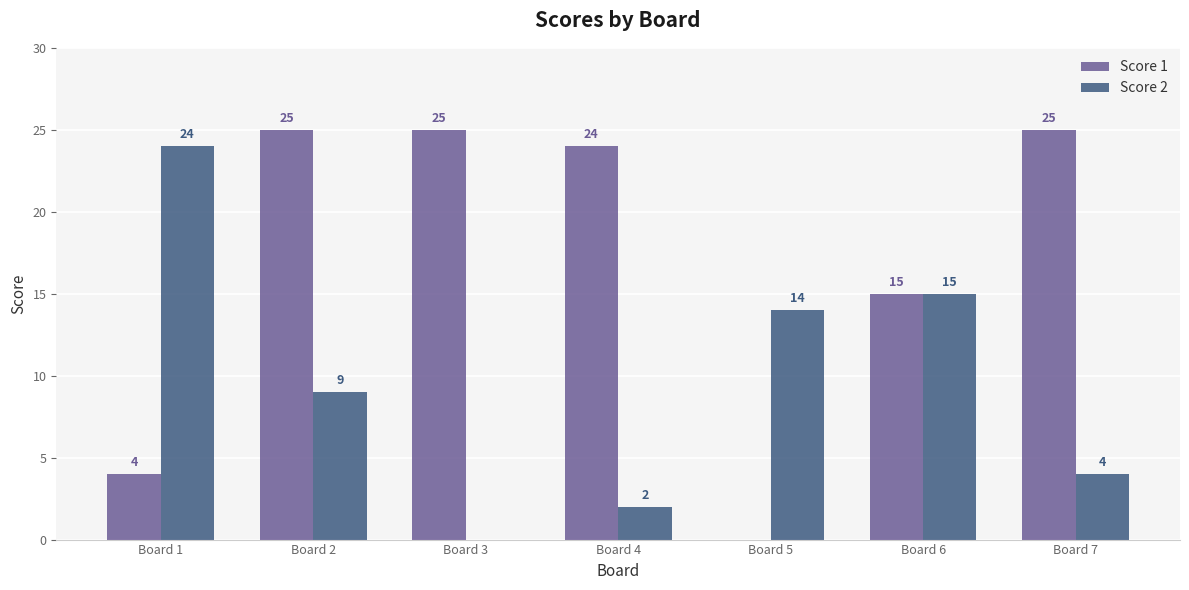

Where does the Score 2 series first go above 9?

Board 1